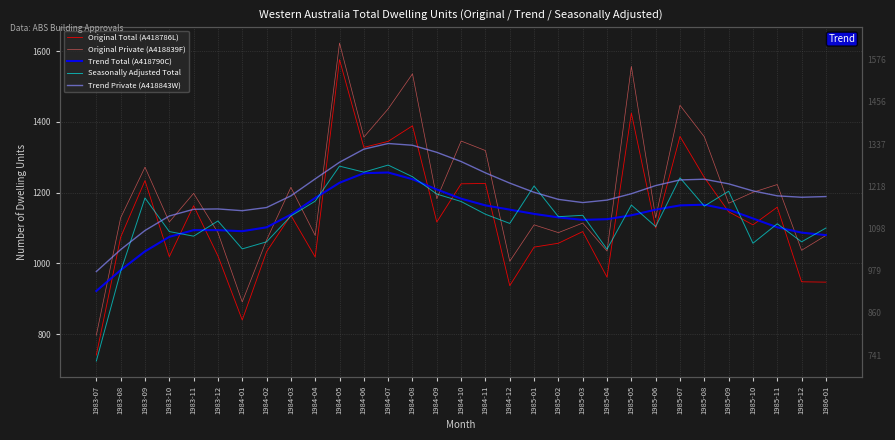

How many times do Trend Private (A418843W) and Original Total (A418786L) cross each other?

10